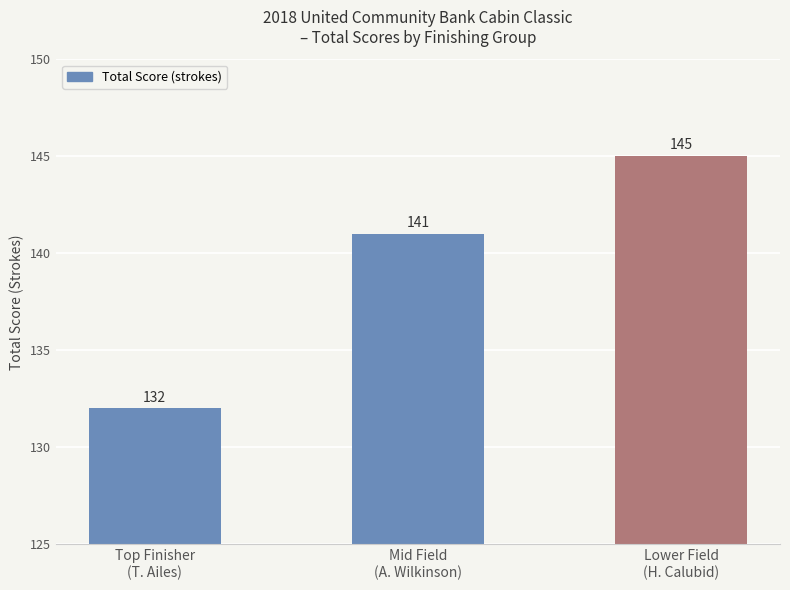

Where is the data nearest to the value 138?

Mid Field
(A. Wilkinson)